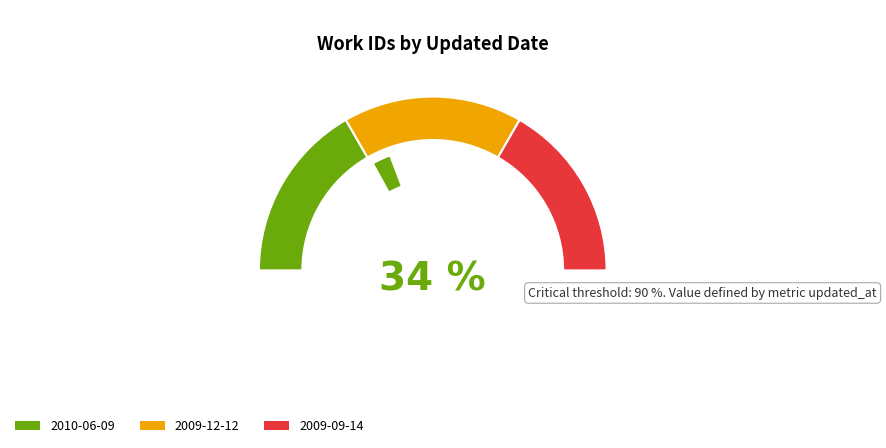

What percentage is the 2009-09-14 slice, to the nearest percent?

33%